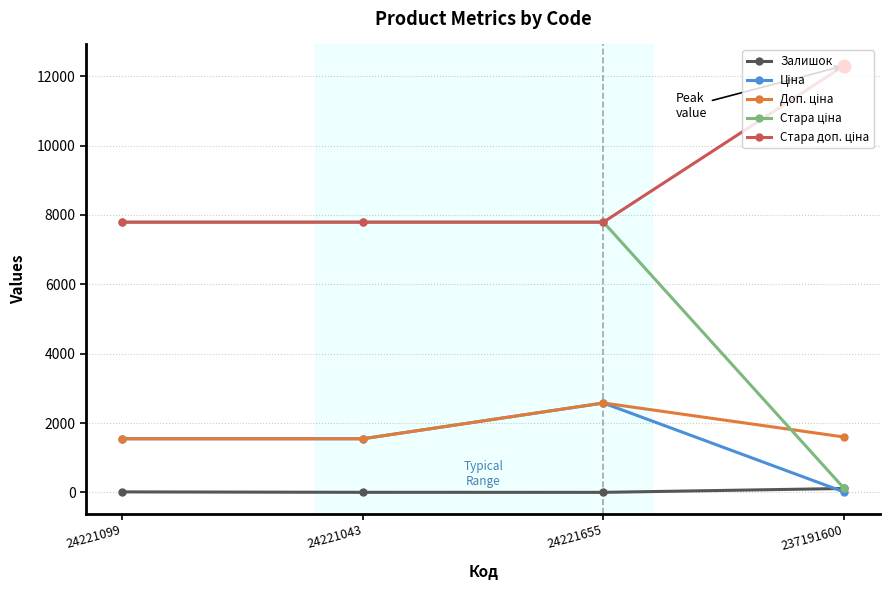

At how many categories does at least one series exceed 6481?

4